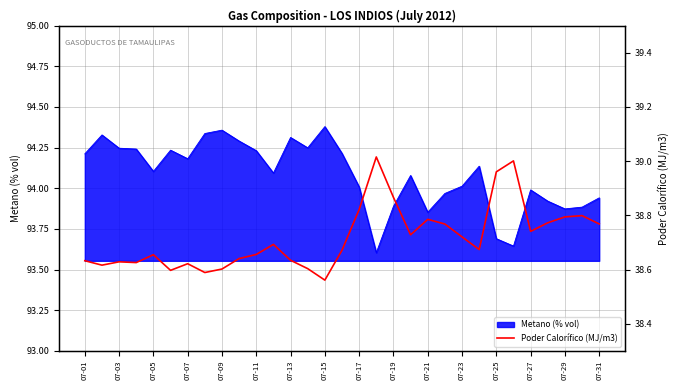

Does the chart display data point markers on the line(s)?

No